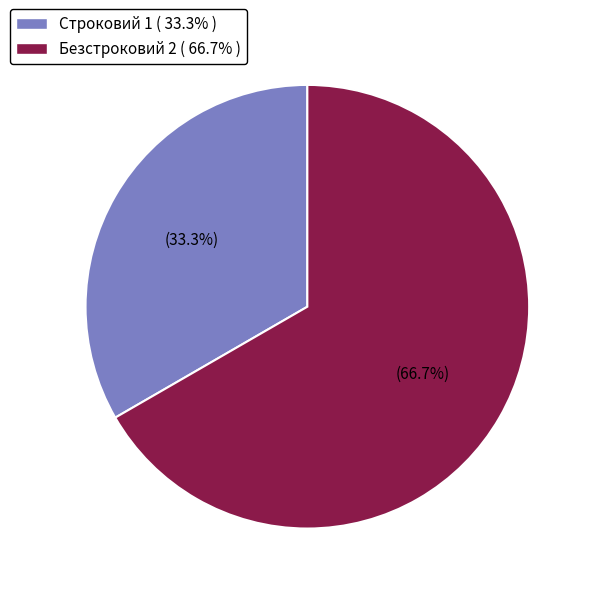

True or false: Безстроковий accounts for 67% of the total.

True